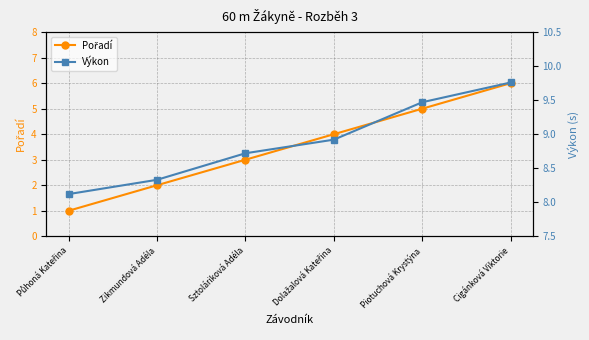

Is it true that Pořadí equals 4.0 at Dolažalová Kateřina?

True